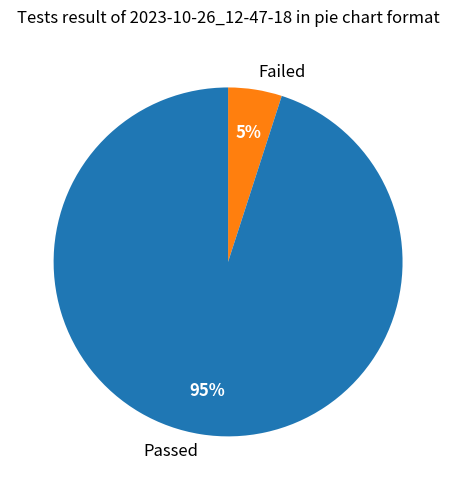

To the nearest percent, what percentage of the pie is Failed?

5%